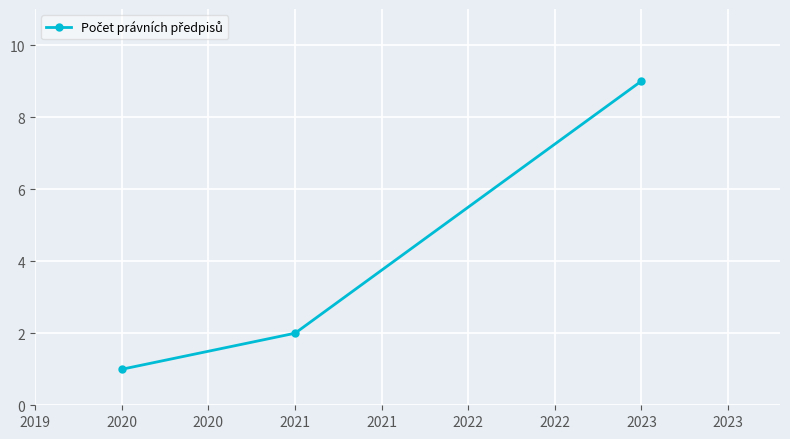

Reading left to right, list all the values displayed in this chart.

1	2	9